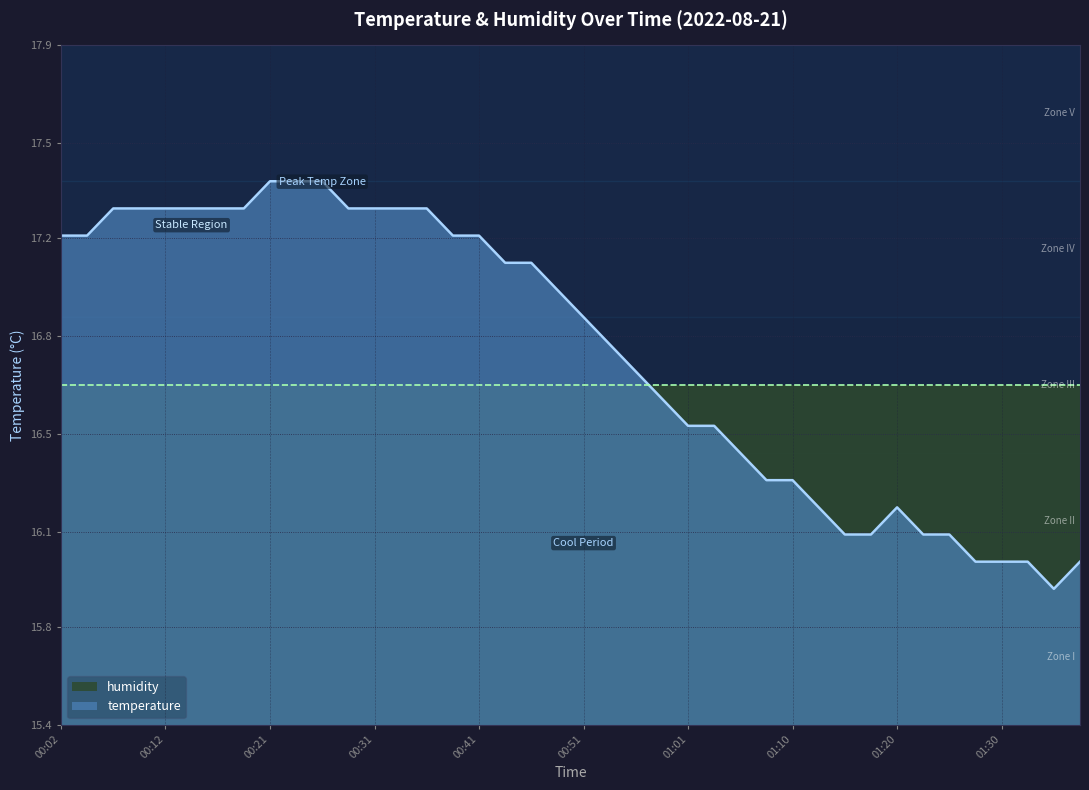

Rank the categories by value from lowest to highest.

01:35, 01:28, 01:30, 01:32, 01:37, 01:15, 01:18, 01:23, 01:25, 01:13, 01:20, 01:08, 01:10, 01:05, 01:01, 01:03, 00:58, 00:56, 00:53, 00:51, 00:48, 00:43, 00:46, 00:02, 00:04, 00:38, 00:41, 00:07, 00:09, 00:12, 00:14, 00:16, 00:19, 00:29, 00:31, 00:34, 00:36, 00:21, 00:24, 00:26